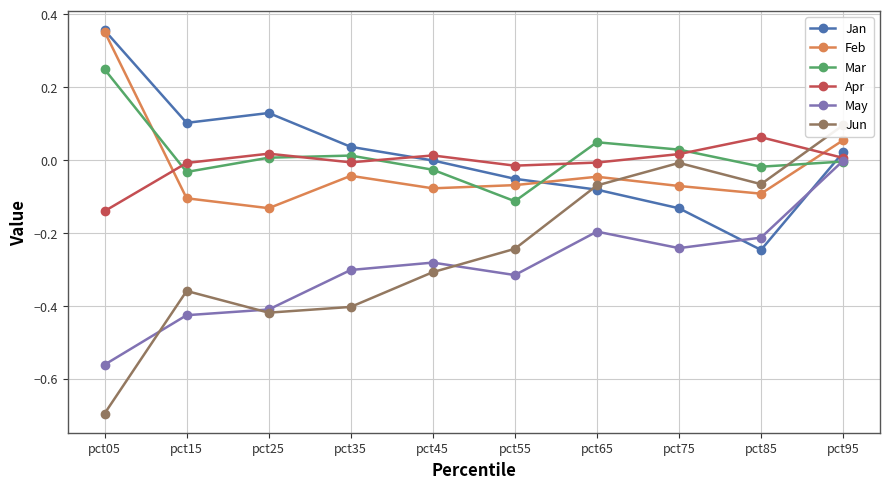

Is the value of May at pct35 greater than the value of Jan at pct65?

No